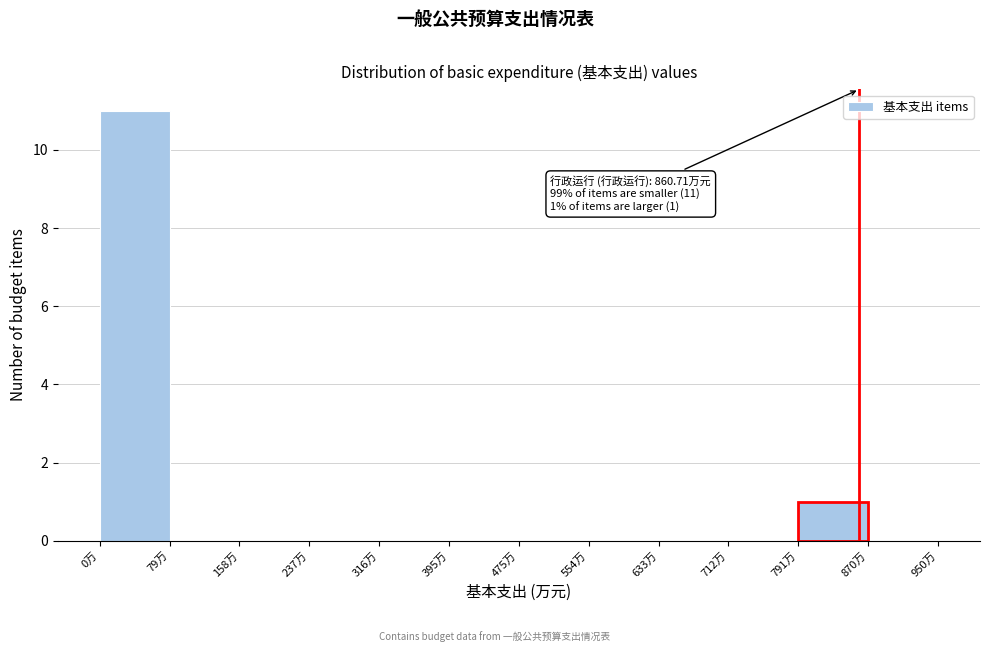

Which range on the x-axis has the tallest bar?

0 to 80